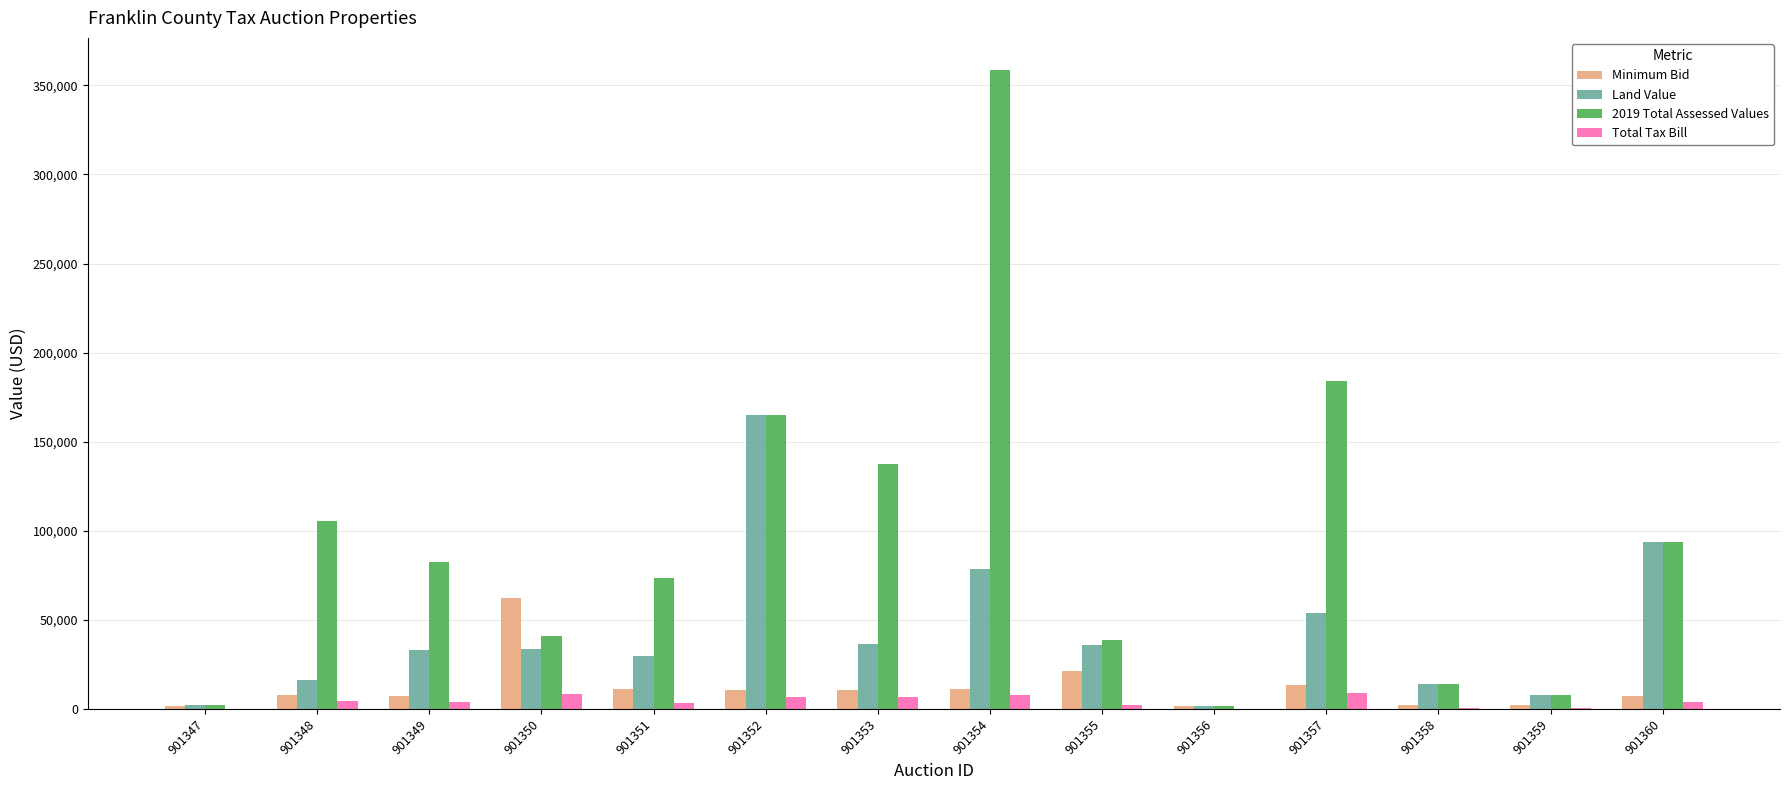

What is the sum of the Land Value values at 901352 and 901355?

200700.0